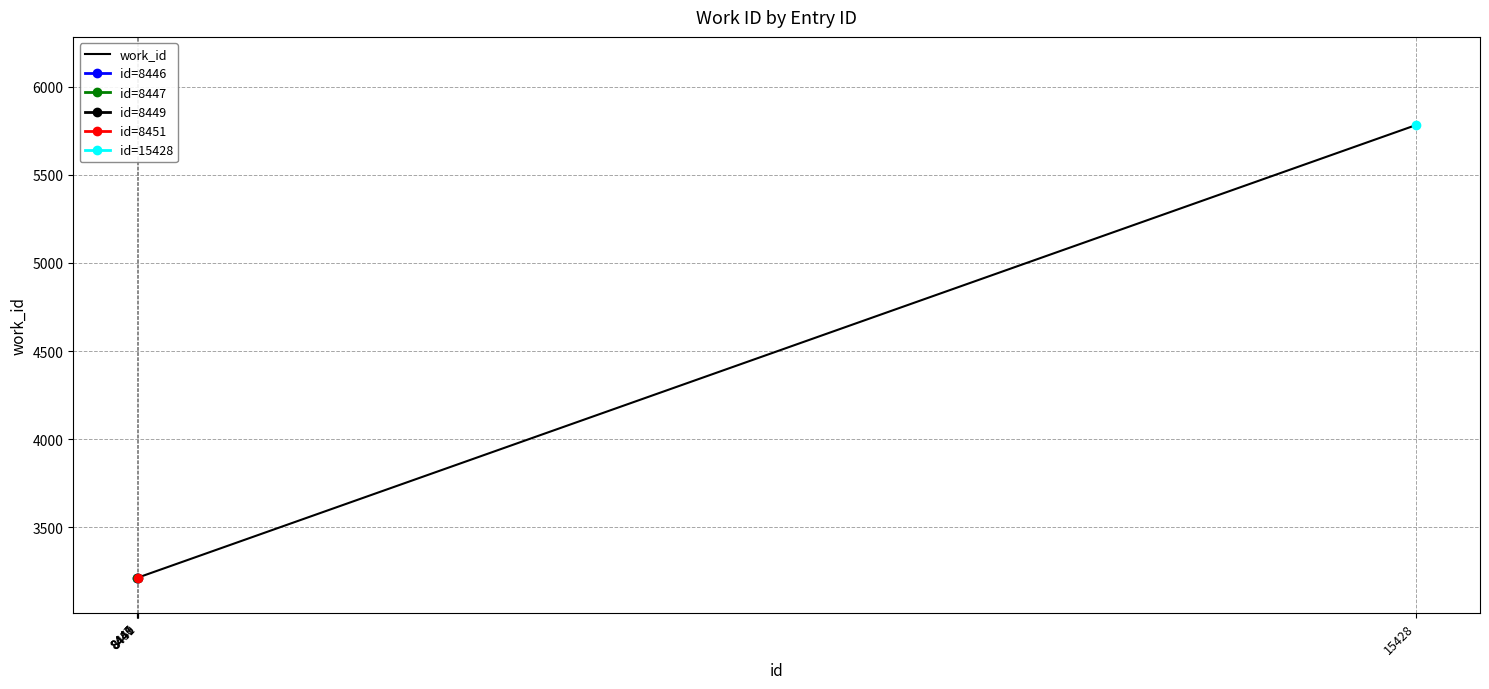

At which label is the value closest to 4499?

8446